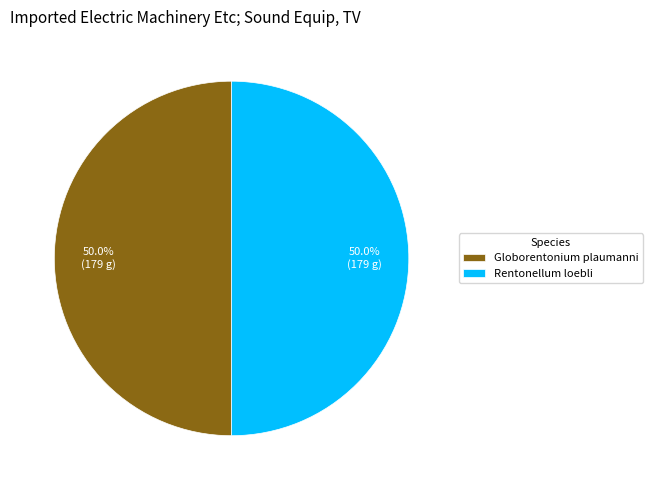

What portion of the pie excludes Rentonellum loebli?

50.0%